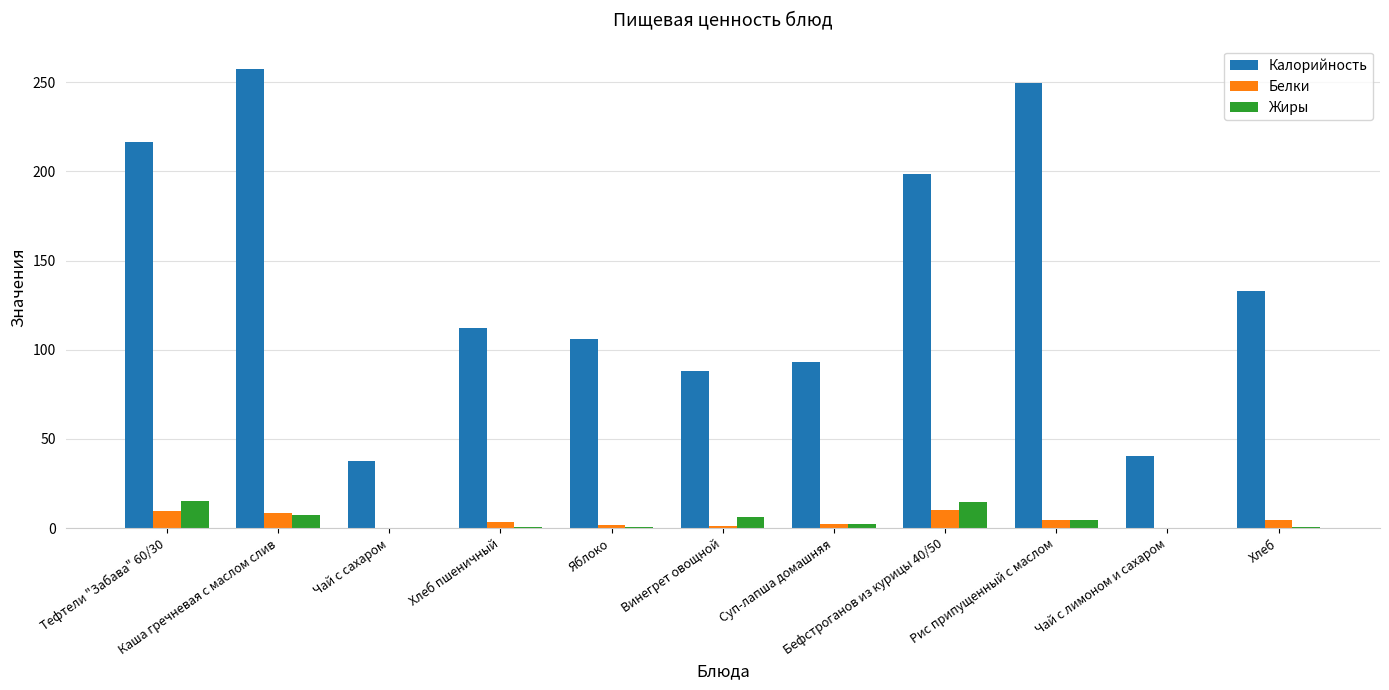

Which series changed the most between Каша гречневая с маслом слив and Винегрет овощной?

Калорийность